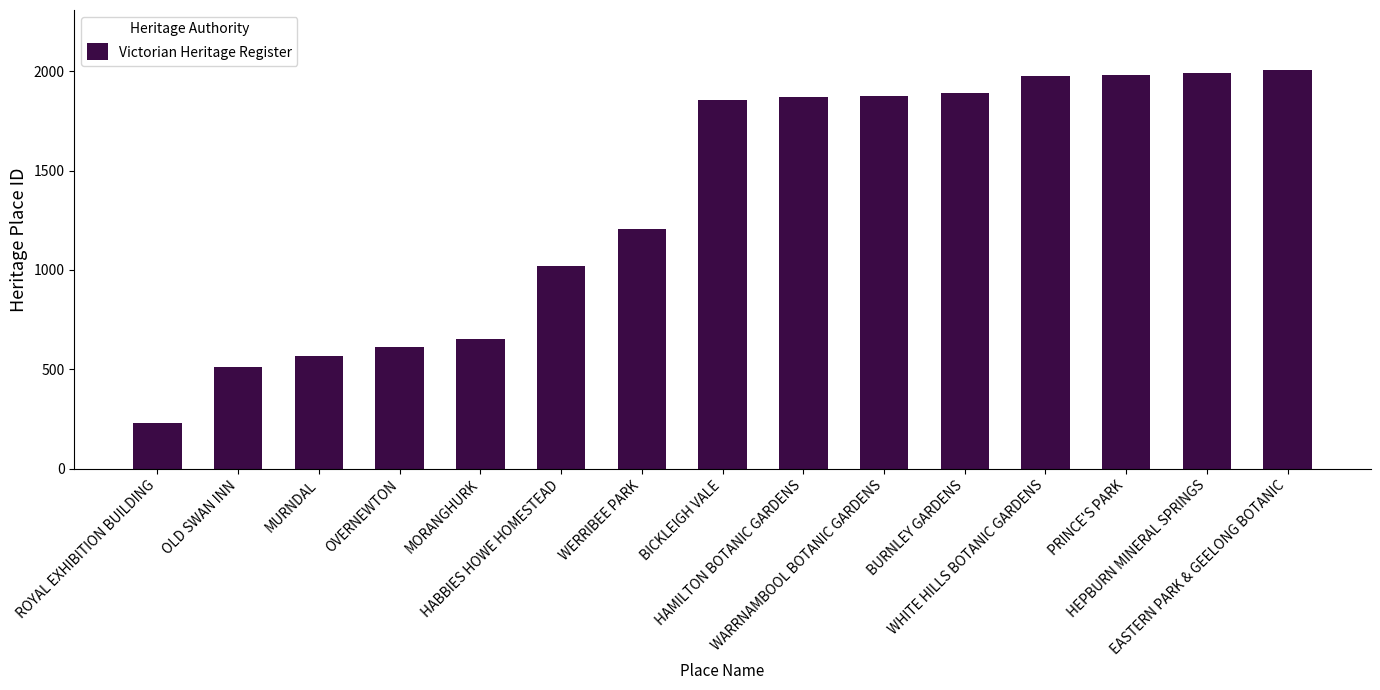

What is the minimum value shown in the chart?

228